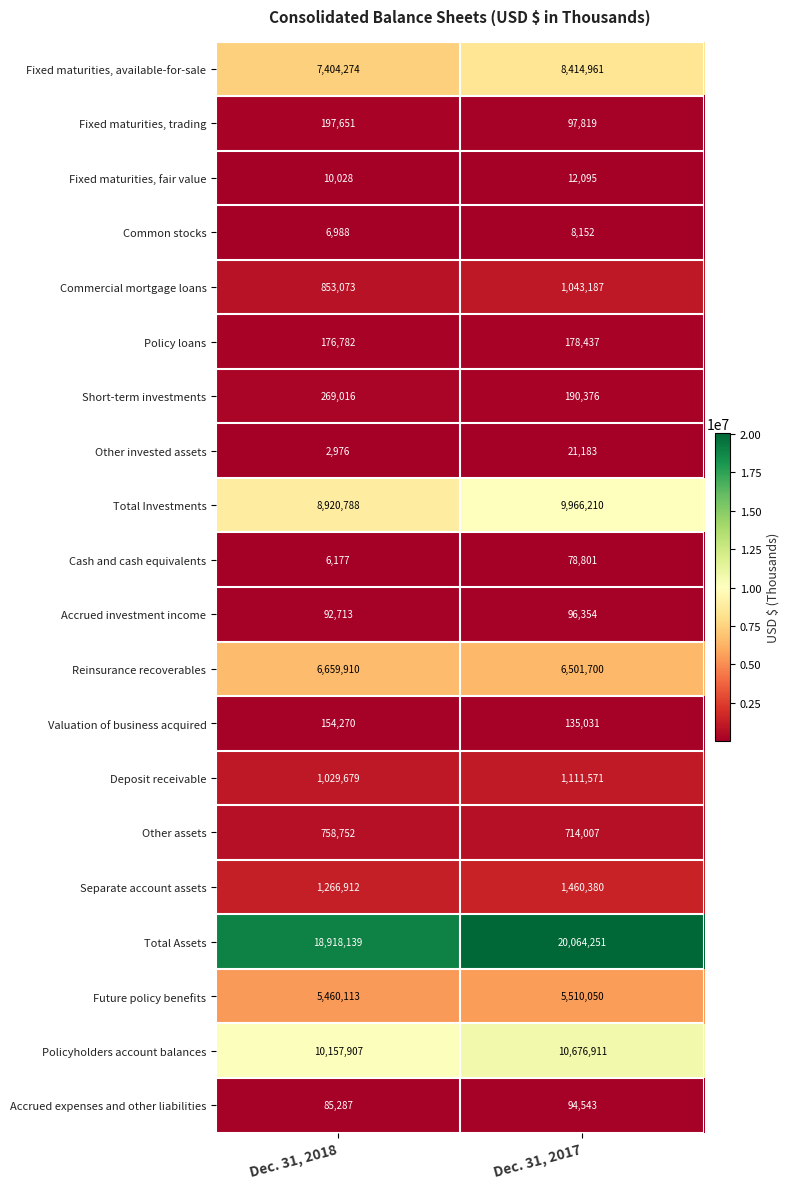

Which series has the widest spread of values?

Total Assets